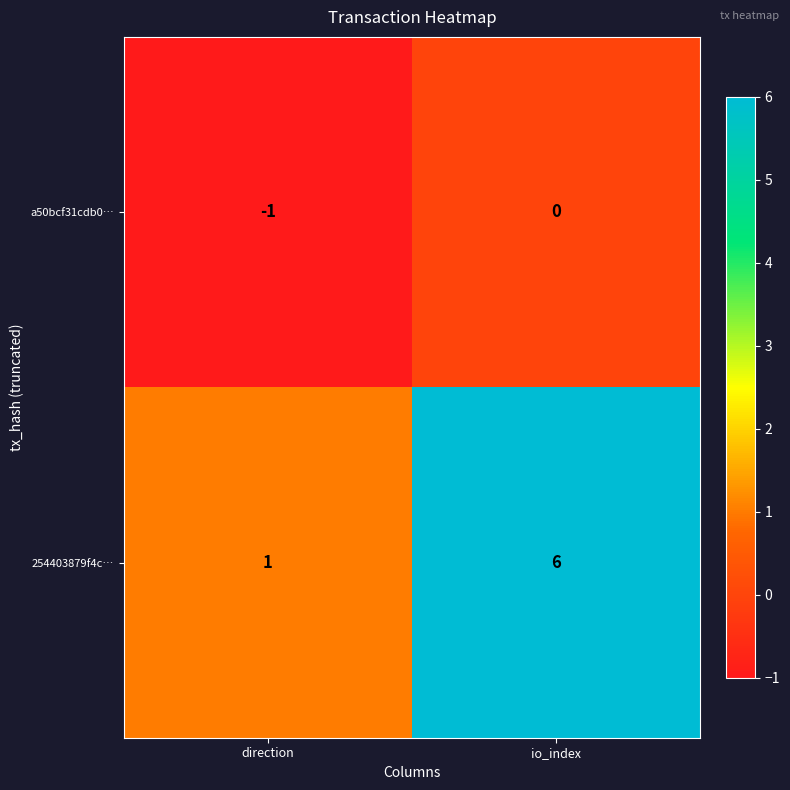

What is the minimum value shown in the chart?

-1